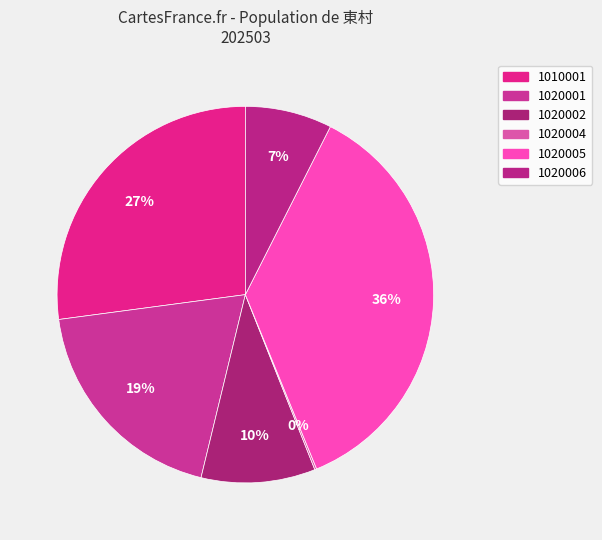

How many segments does this pie chart have?

6